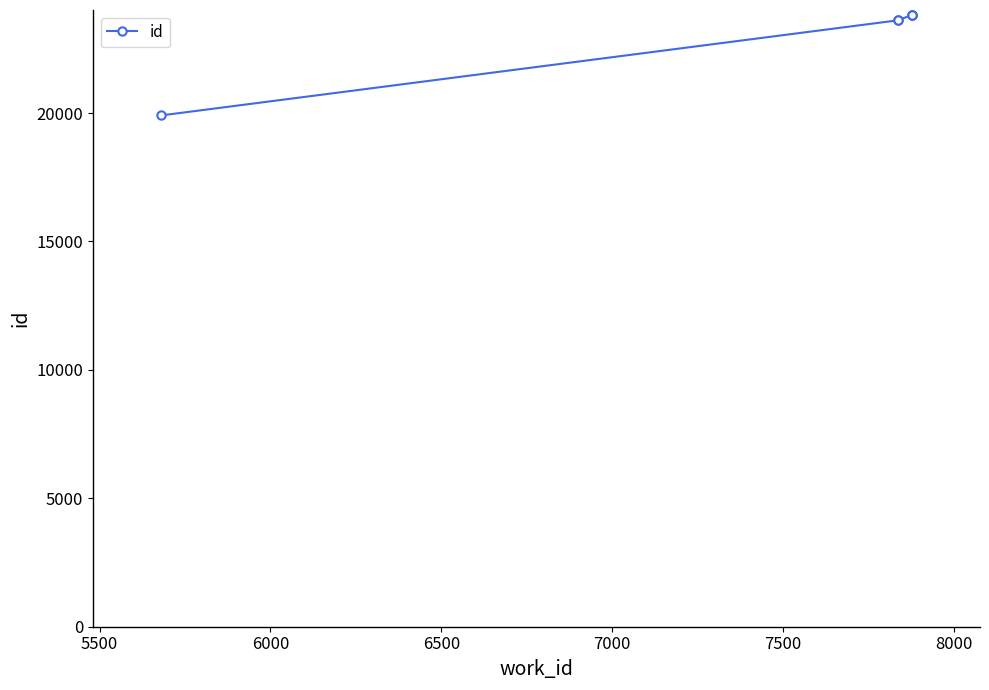

What is the difference between the second highest and minimum values?

3907